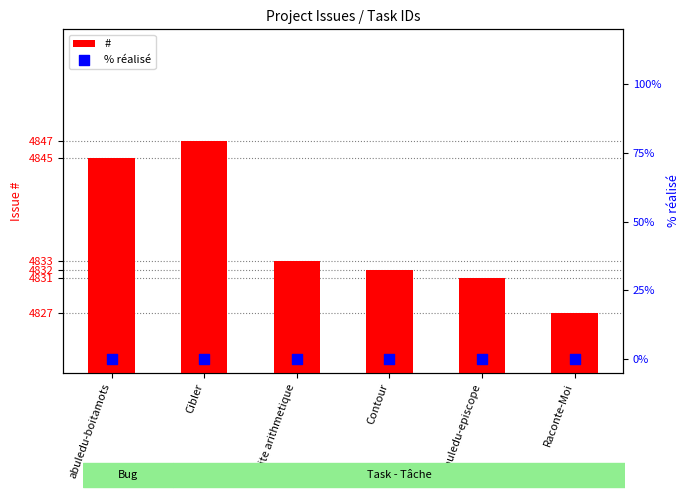

At how many categories does at least one series exceed 1508?

6